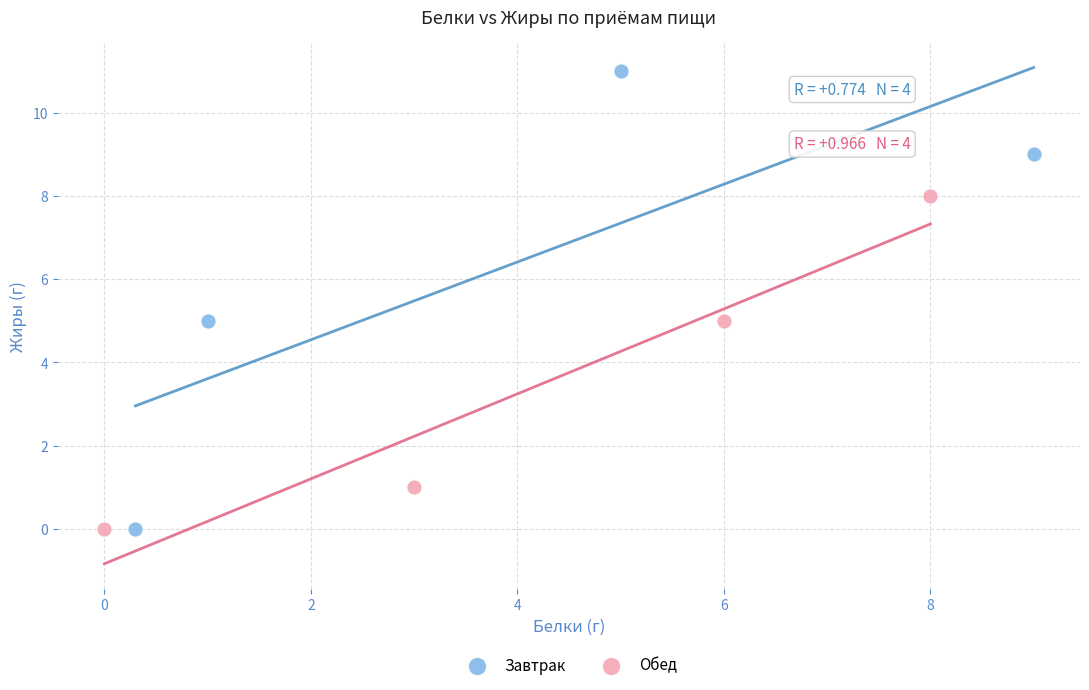

Which series has the widest spread of Y values?

Завтрак